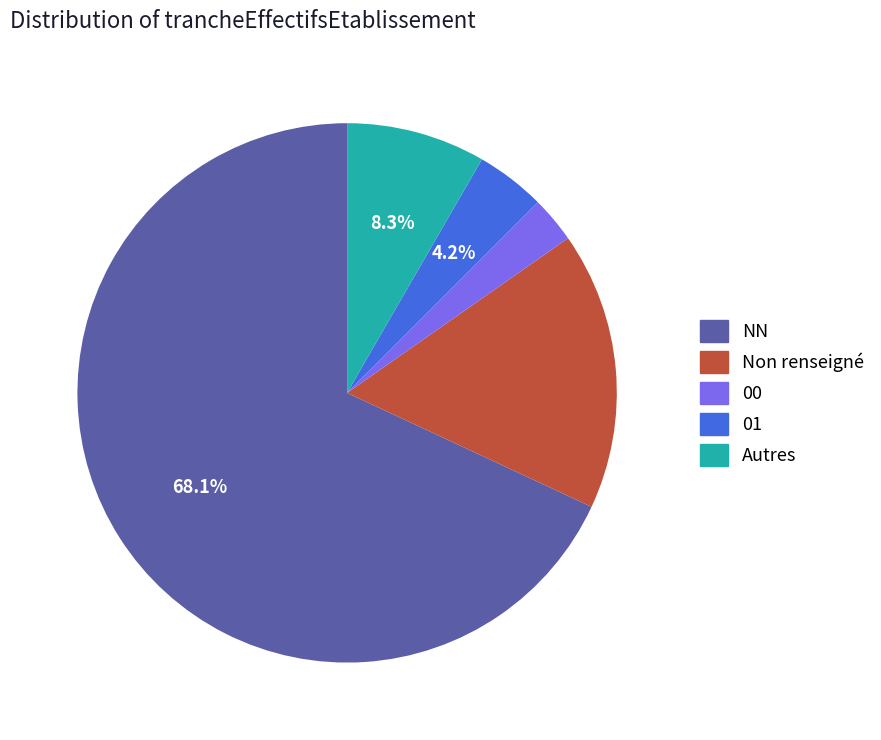

Is there a majority slice in this chart?

Yes